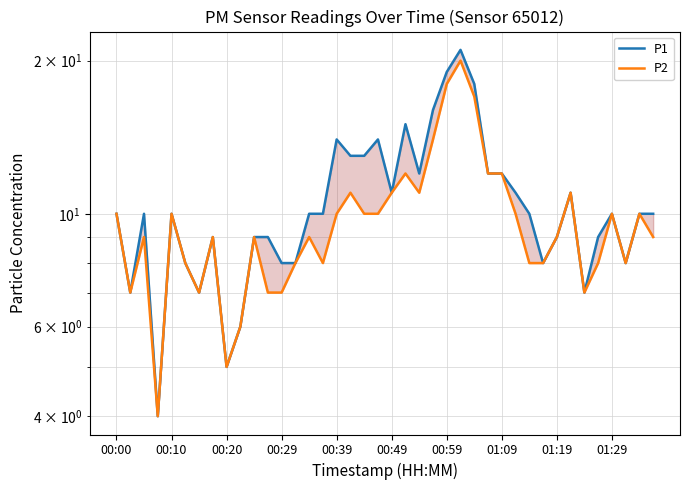

Rank the series at 17 from lowest to highest value.

P2, P1